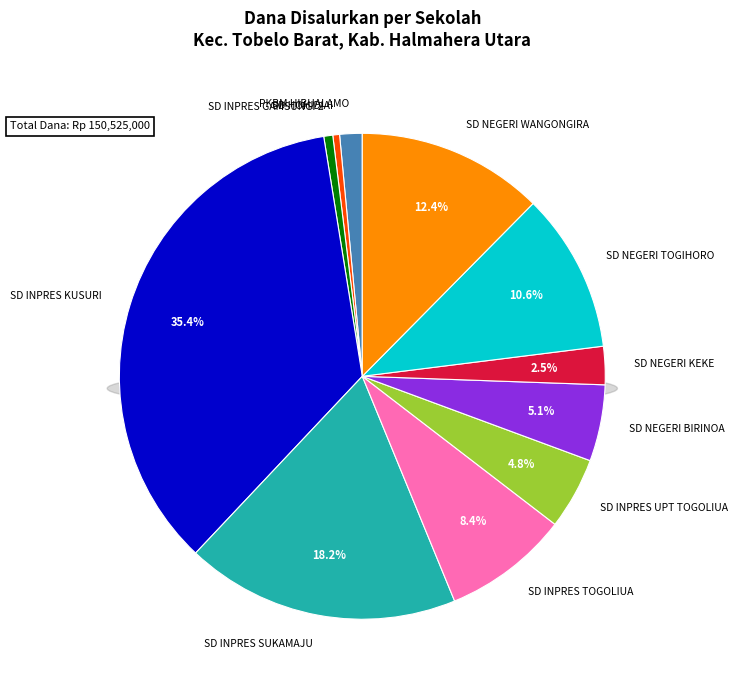

To the nearest percent, what portion does SD INPRES SUKAMAJU represent?

18%